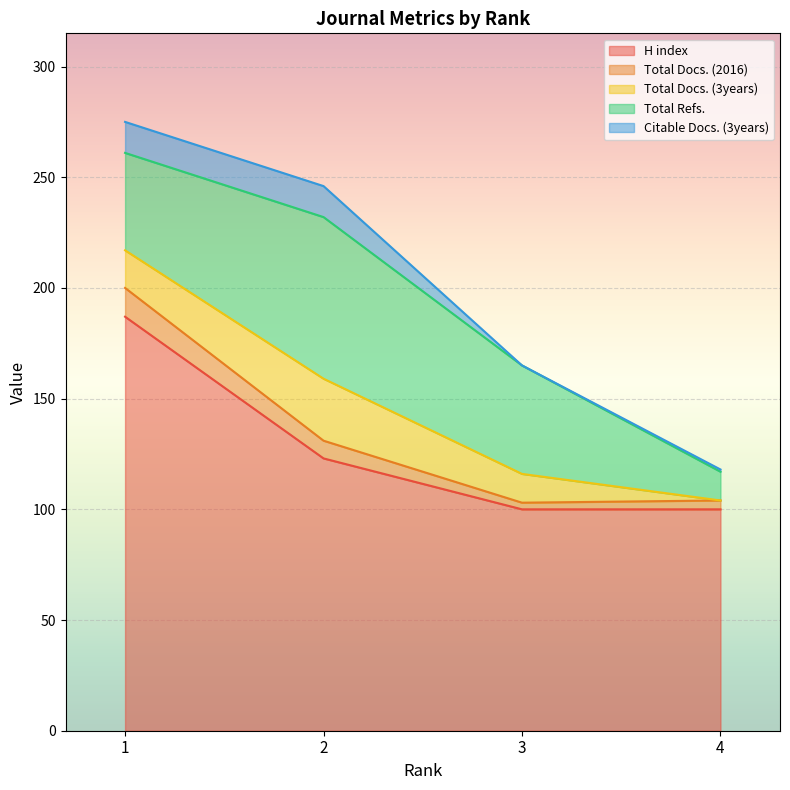

Does the chart display data point markers on the line(s)?

No